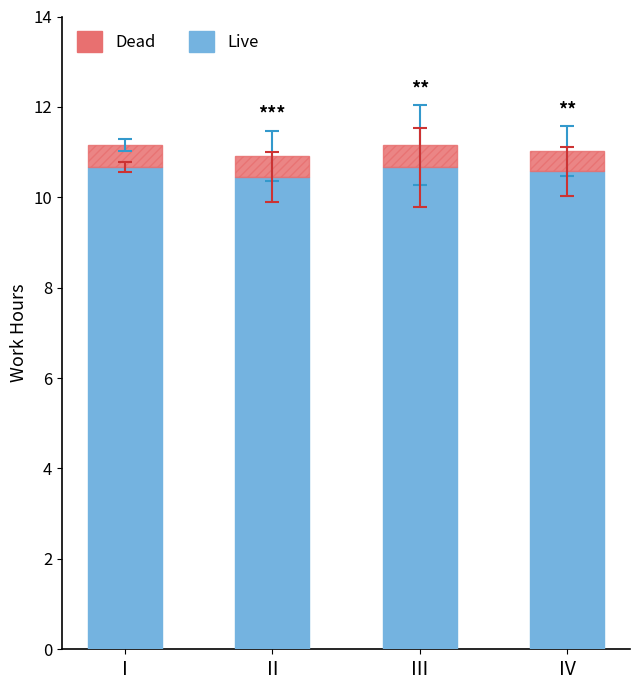

What is the value of the Live bar at the 2nd from the left?

10.5